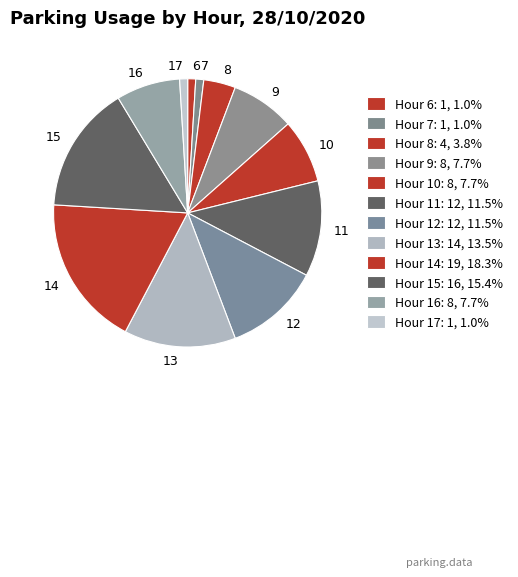

Which has a higher value, 9 or 7?

9